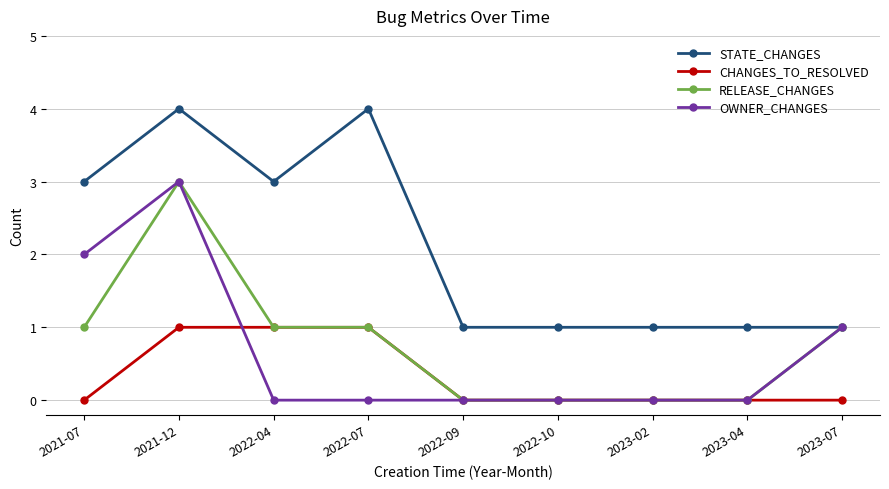

True or false: CHANGES_TO_RESOLVED and STATE_CHANGES intersect in this chart.

False